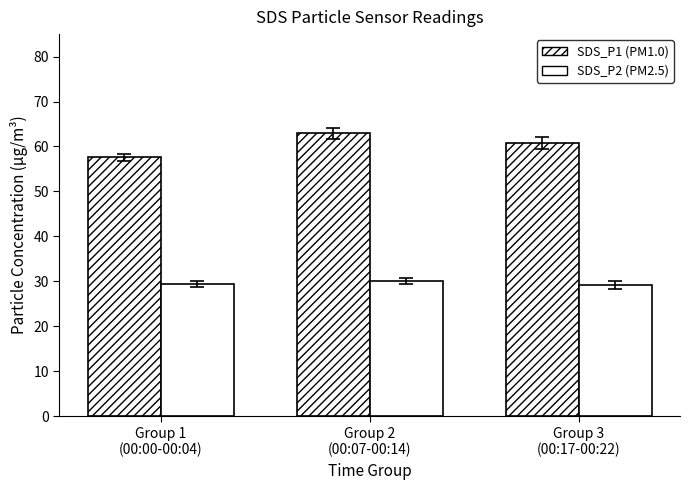

What position from the right is Group 2
(00:07-00:14)?

2